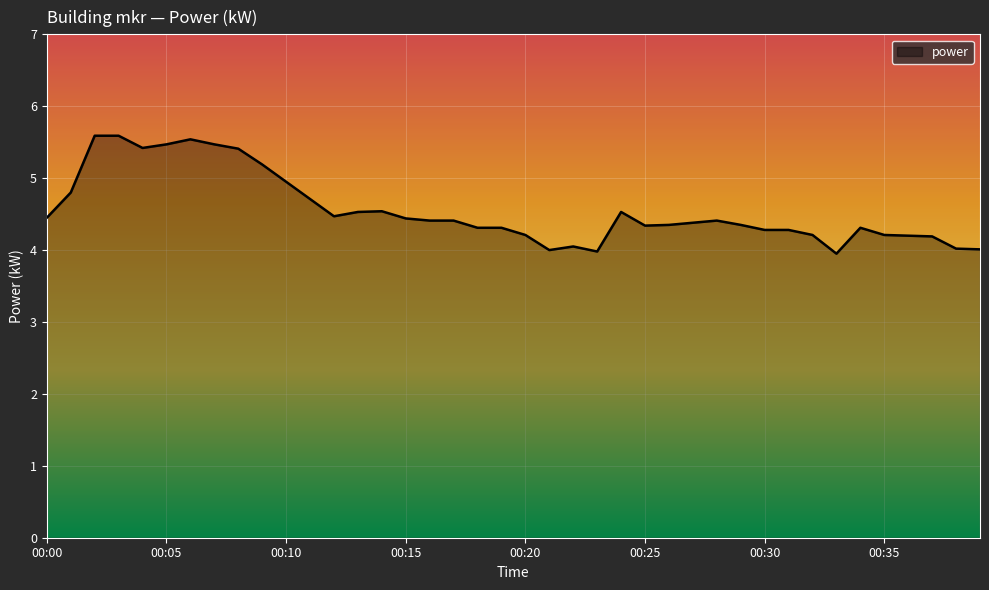

What is the difference between the maximum and minimum values?

1.6